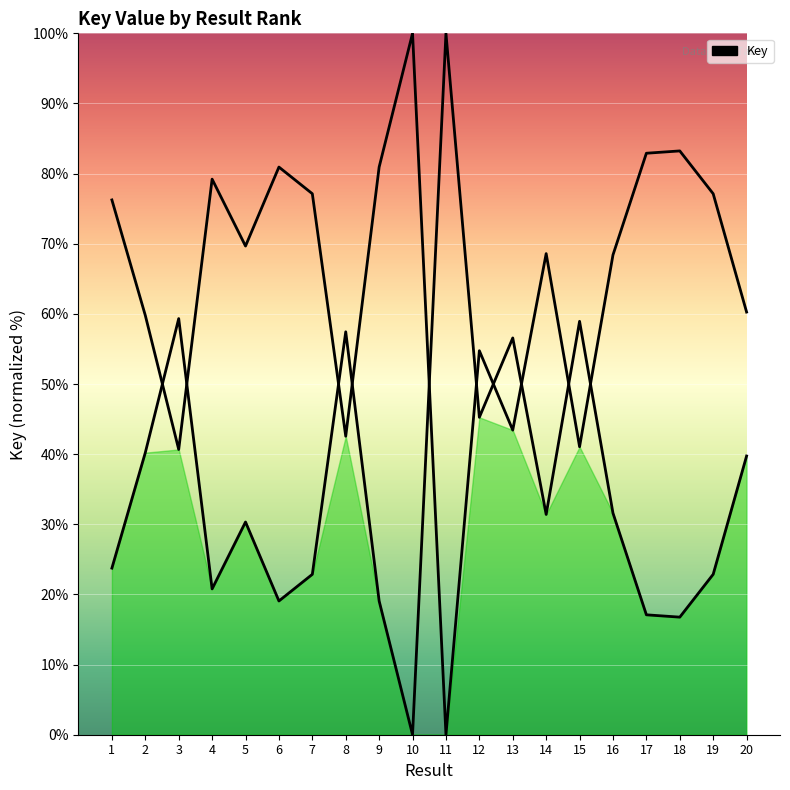

Does the chart display data point markers on the line(s)?

No